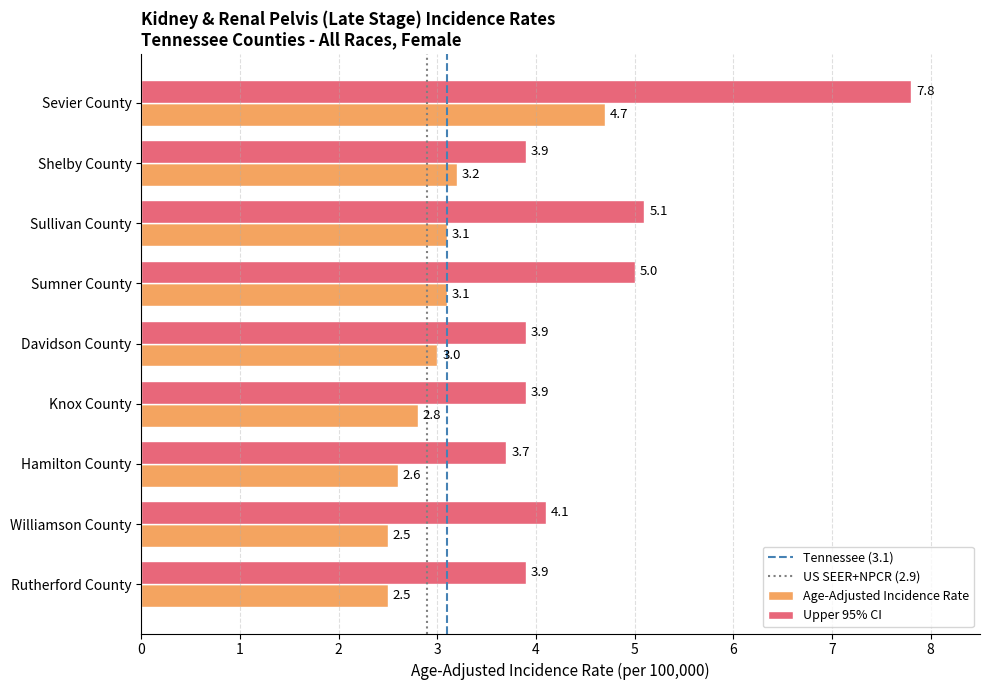

Count the number of data series in this chart.

2